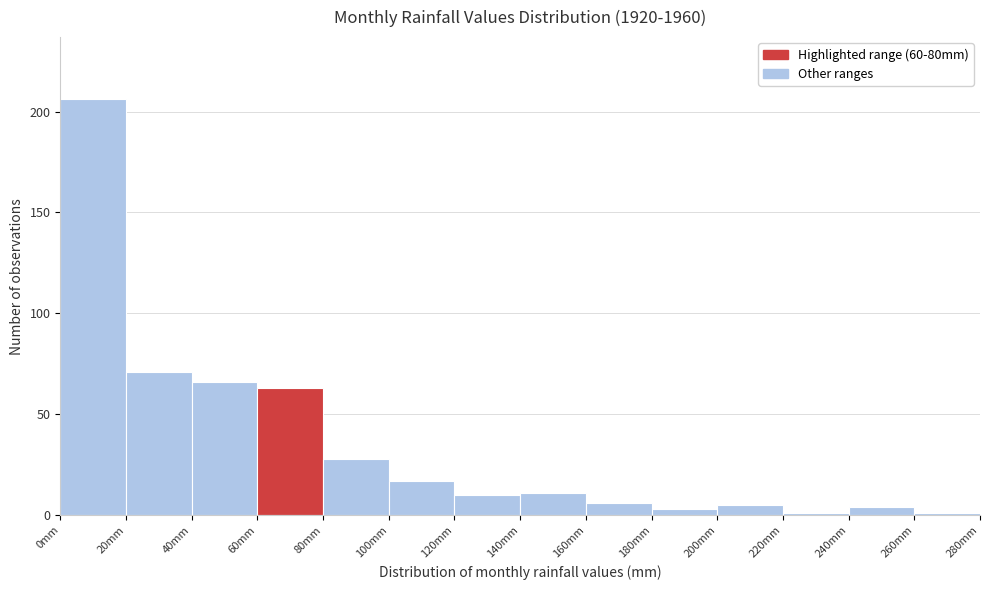

Reading left to right, transcribe this chart: for each bar, give the range it covers on the x-axis and its height. The values are not printed on the chart, so give them approximately, as read against the axis.

0 to 20: 205
20 to 40: 70
40 to 60: 65
60 to 80: 65
80 to 100: 30
100 to 120: 15
120 to 140: 10
140 to 160: 10
160 to 180: 5
180 to 200: under 5
200 to 220: 5
220 to 240: under 5
240 to 260: under 5
260 to 280: under 5